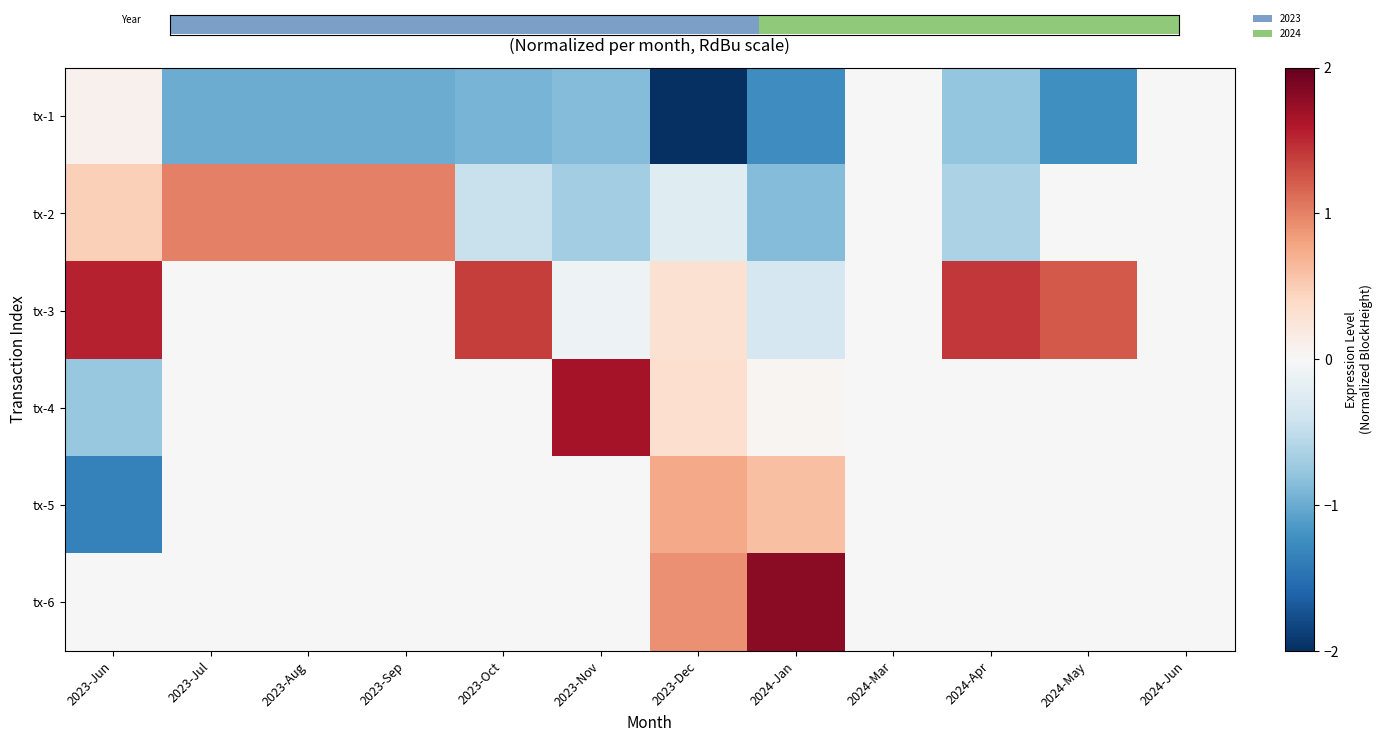

What is the smallest value displayed?

-2.1